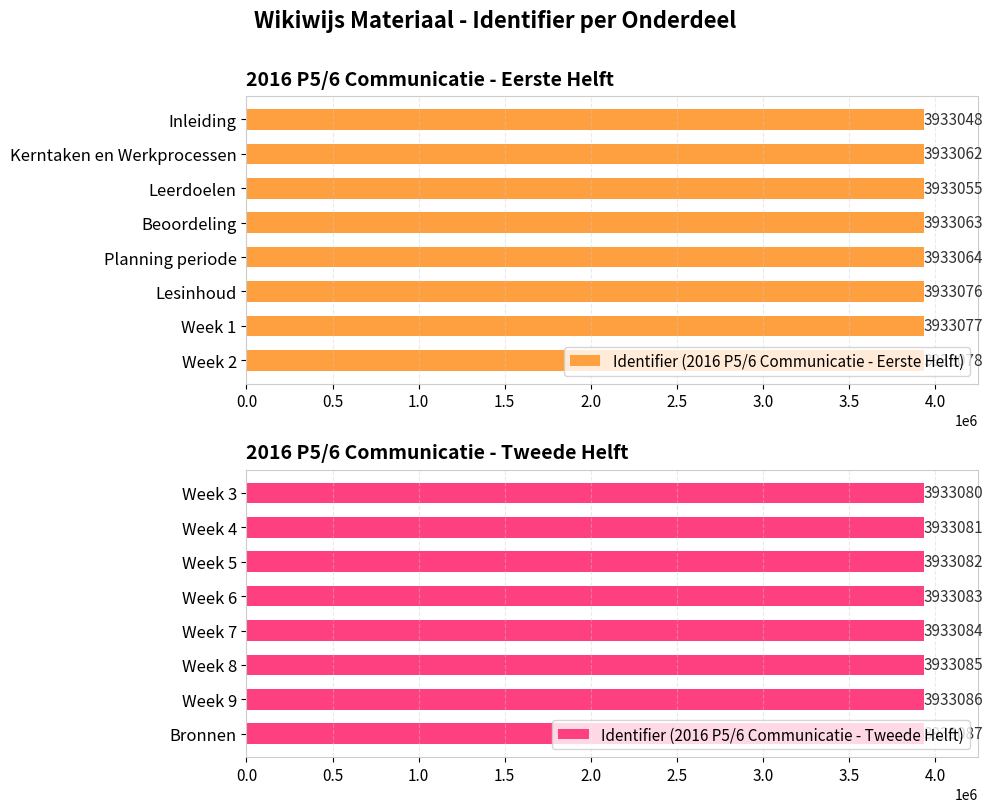

Reading left to right, what are all the values shown in this chart?

Identifier (2016 P5/6 Communicatie - Eerste Helft): 3933048	3933062	3933055	3933063	3933064	3933076	3933077	3933078
Identifier (2016 P5/6 Communicatie - Tweede Helft): 3933080	3933081	3933082	3933083	3933084	3933085	3933086	3933087